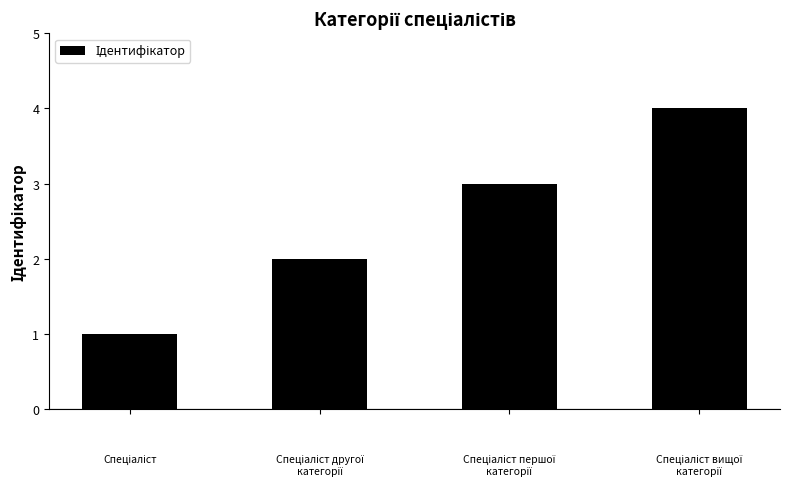

What is the maximum value shown in the chart?

4